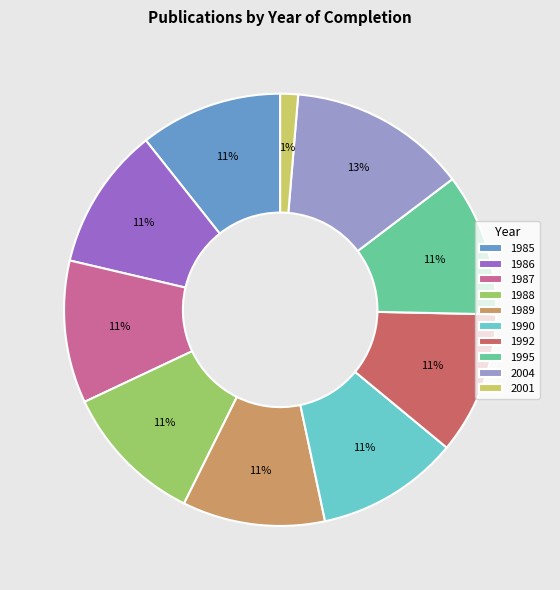

To the nearest percent, what portion does 1992 represent?

11%